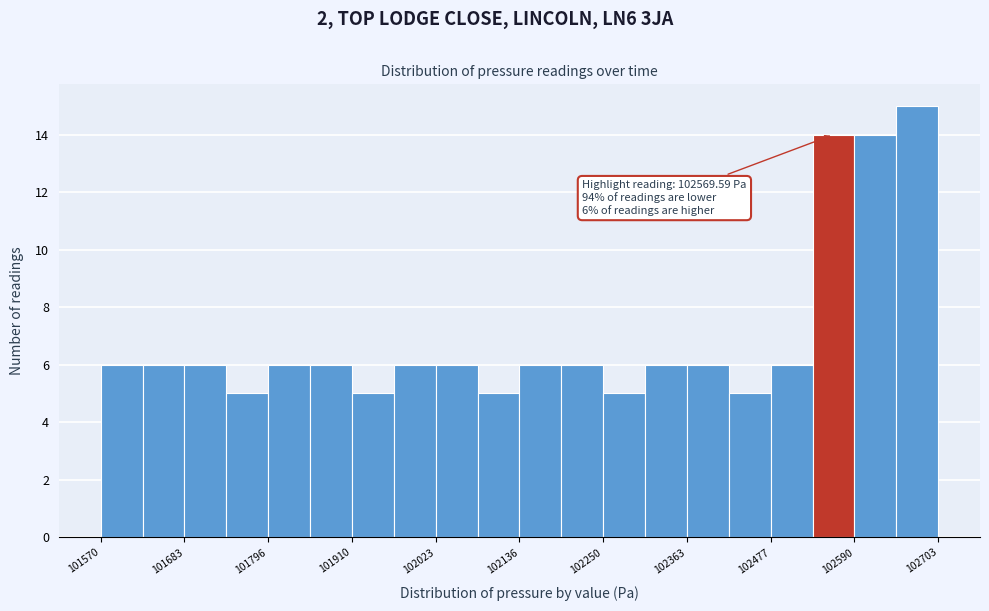

Around what value on the x-axis is the tallest bar? Give the approximate position of its centre, as read against the axis.

102680